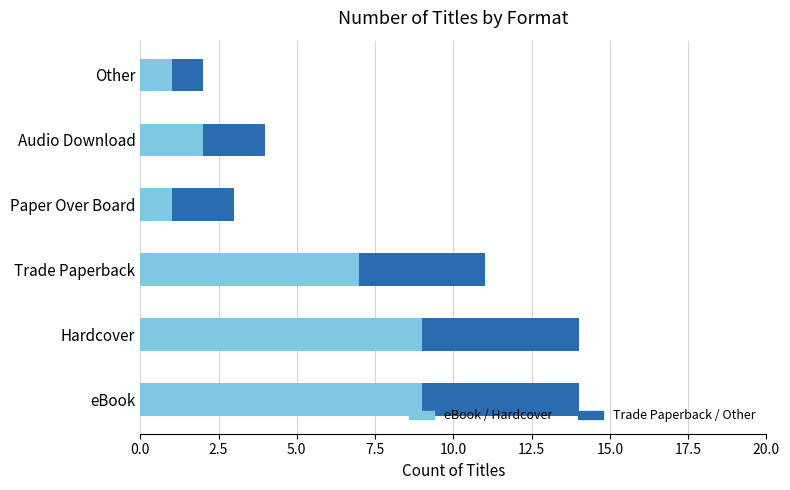

Read the eBook / Hardcover value at eBook.

9